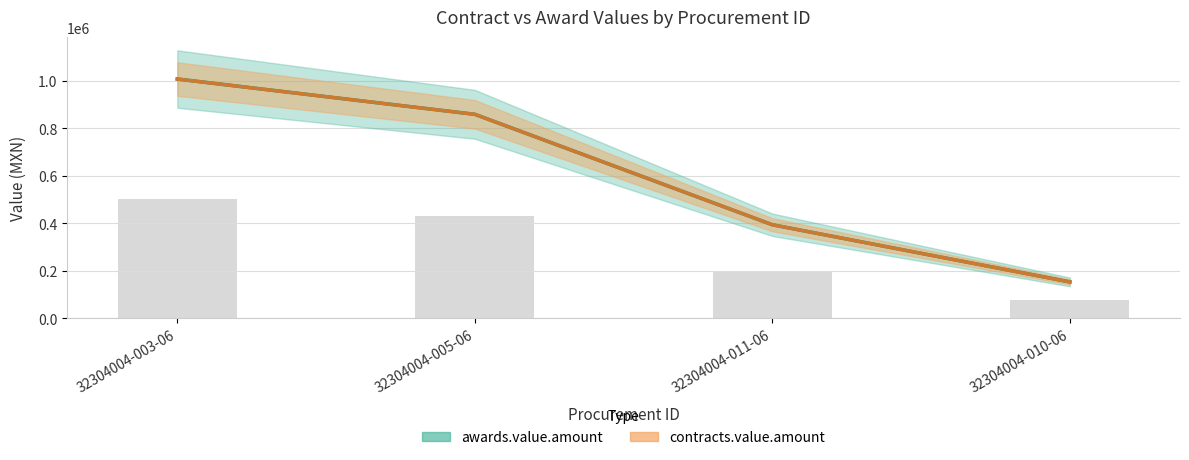

True or false: contracts.value.amount has a value of 329185.9 at 32304004-005-06.

False